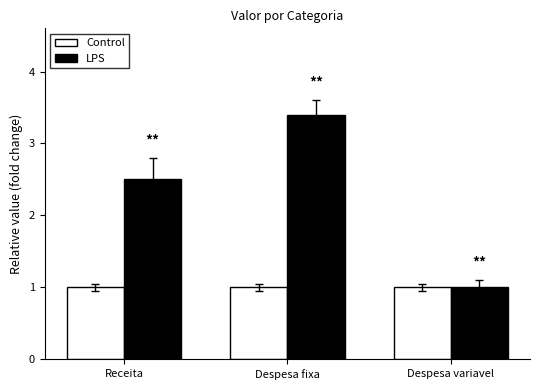

Which series has the largest range (max minus min)?

LPS